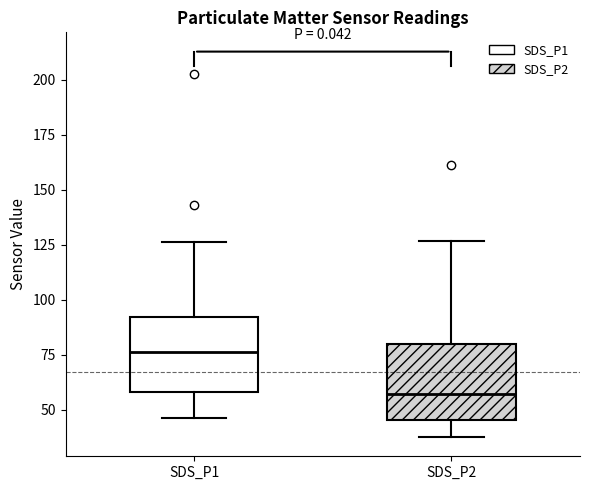

Where does the upper whisker of the box for SDS_P1 end on the y-axis? The values are not printed on the chart, so give them approximately, as read against the axis.

125